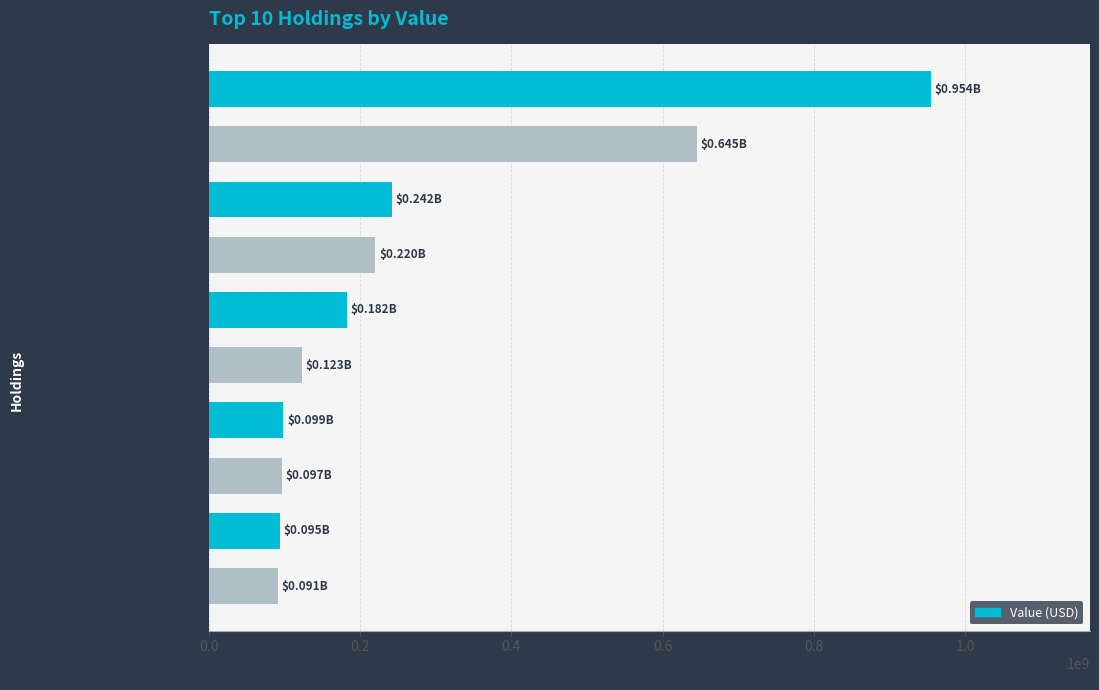

How many values are below 182350000?

5